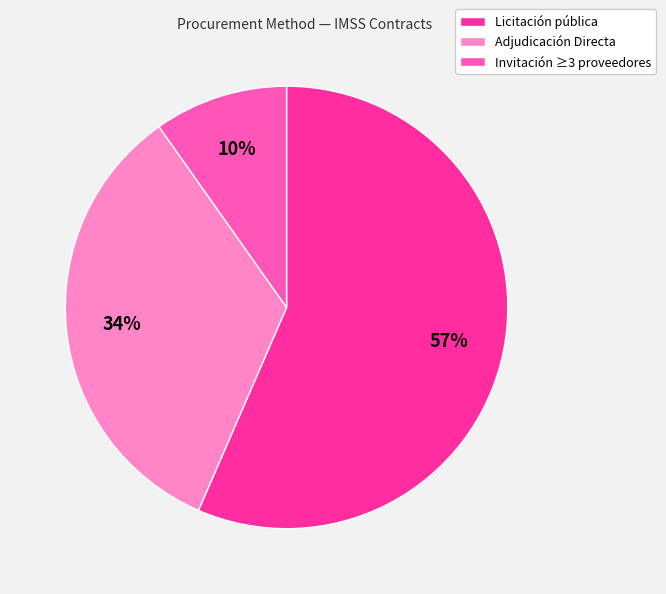

Is there a majority slice in this chart?

Yes